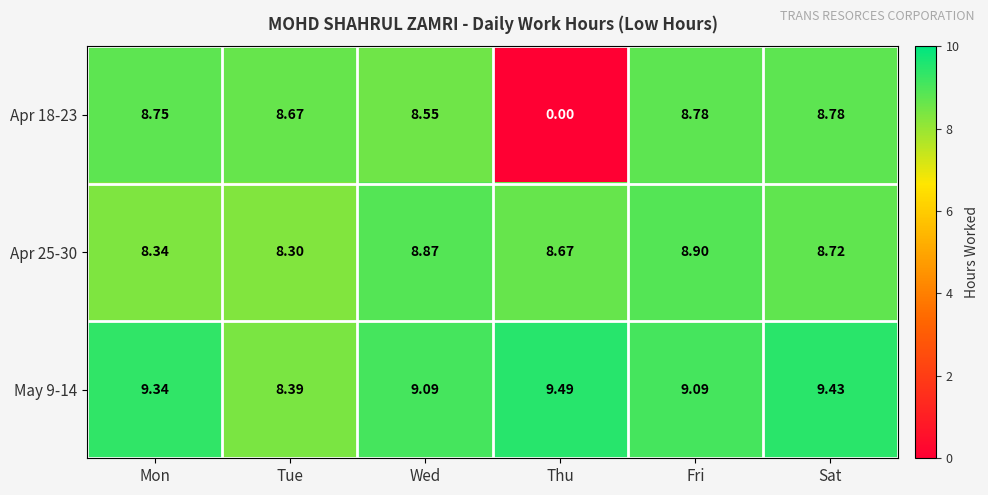

At which label does Apr 18-23 reach its minimum?

Thu